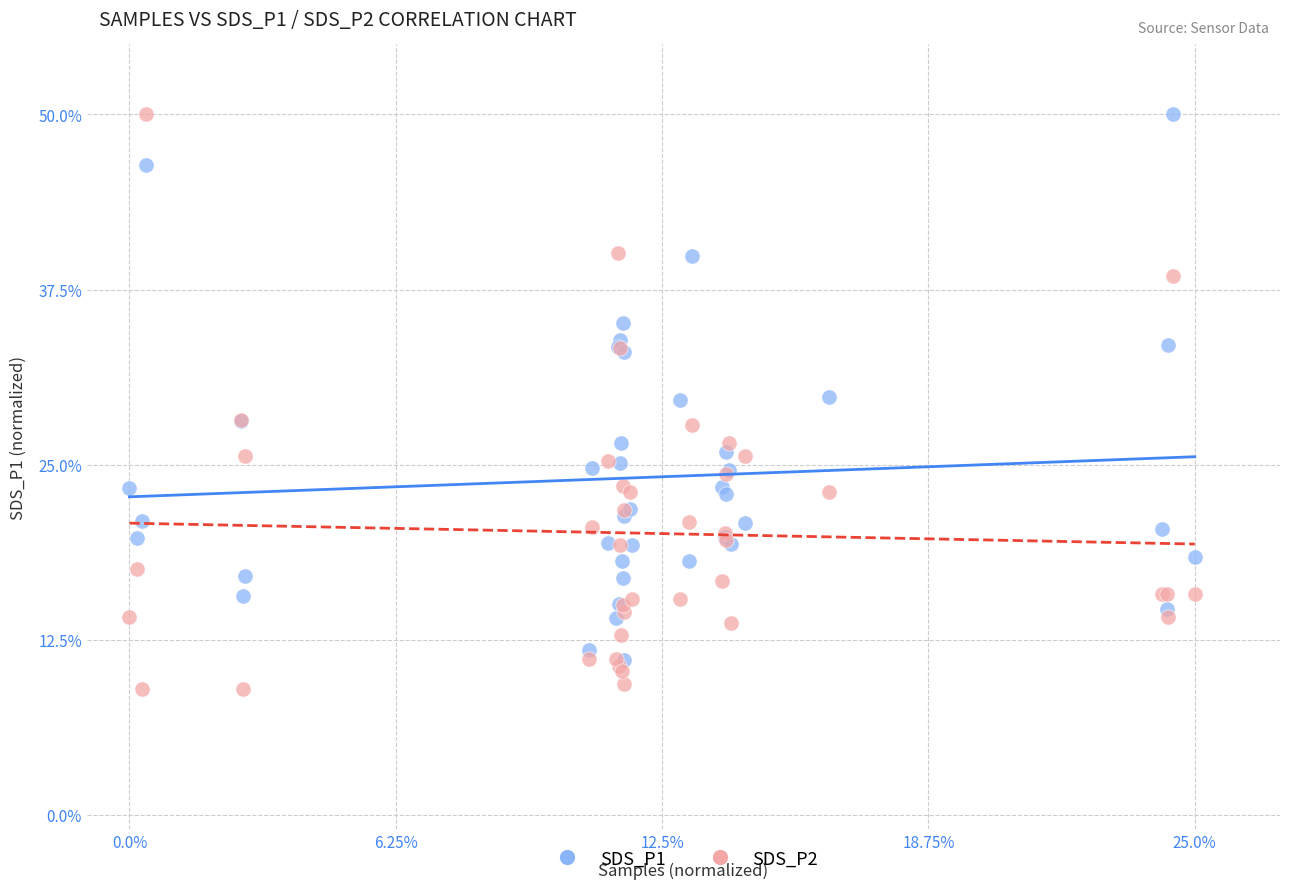

Which series contains the lowest Y value?

SDS_P2